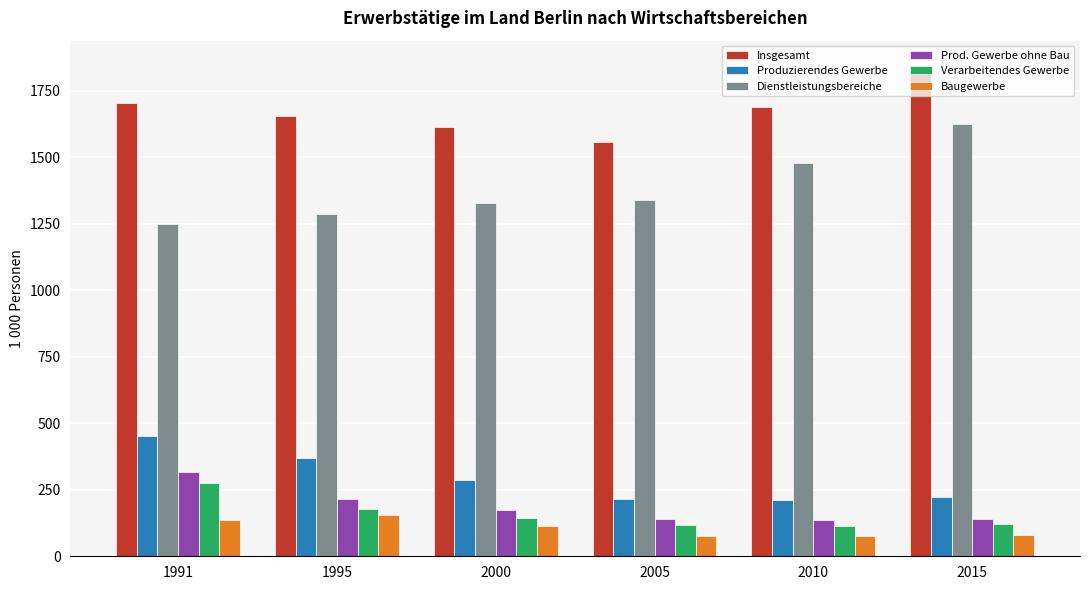

How many groups of bars are there?

6